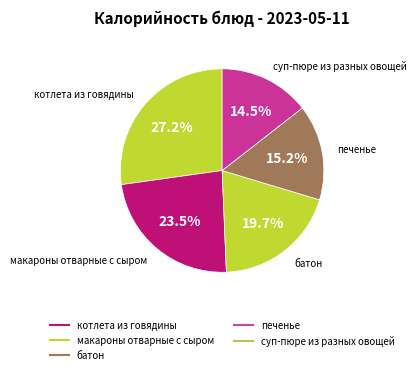

Which slice is the largest?

котлета из говядины